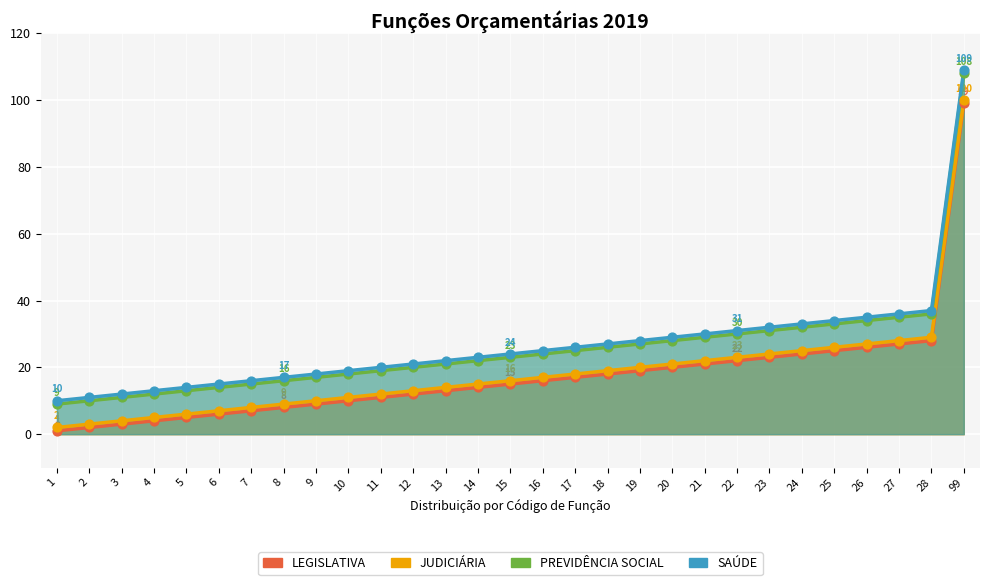

Which series has the largest total across all categories?

SAÚDE